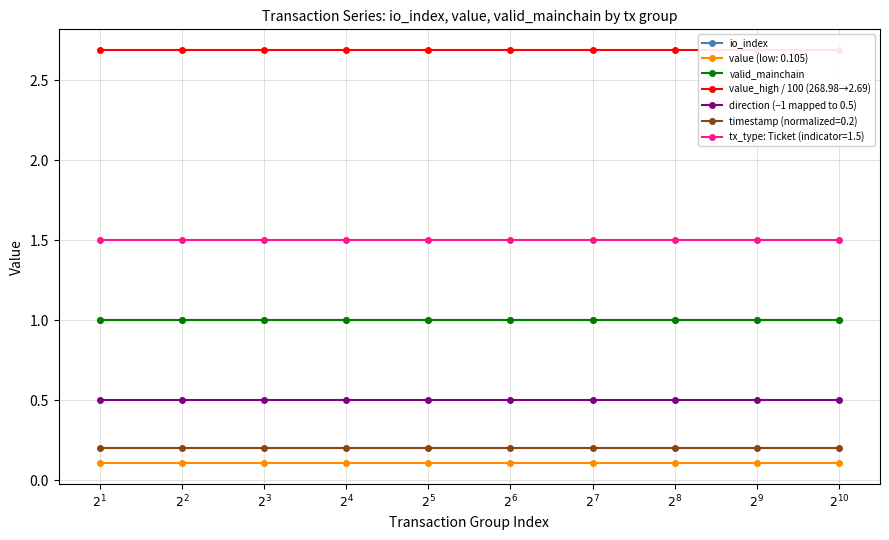

Which series has the largest total across all categories?

value_high / 100 (268.98→2.69)